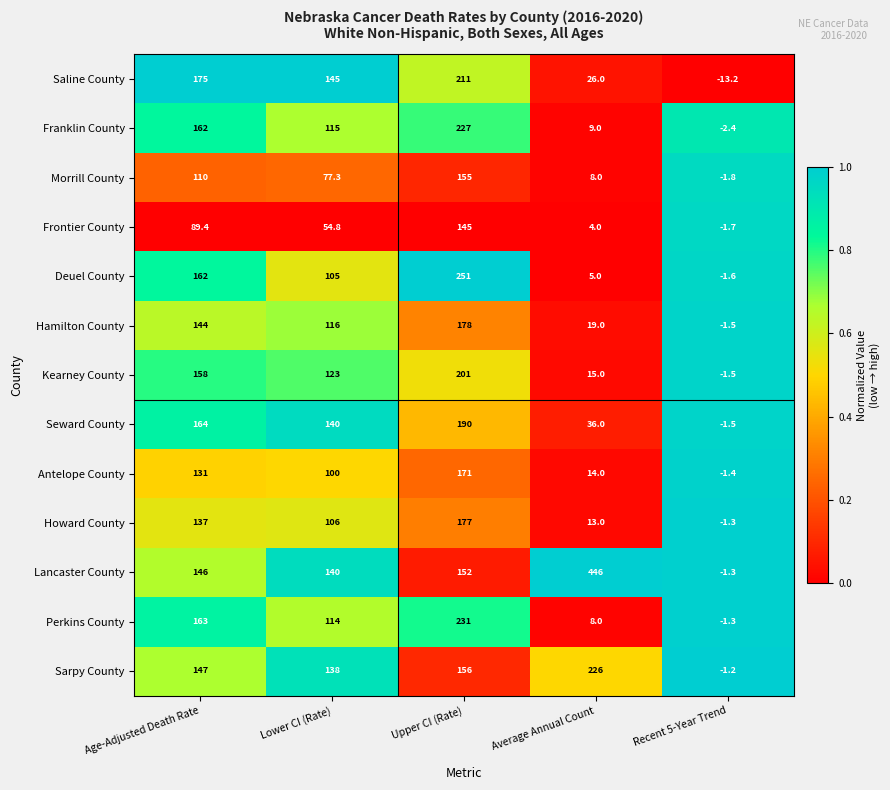

Rank the categories by Sarpy County value from lowest to highest.

Recent 5-Year Trend, Lower CI (Rate), Age-Adjusted Death Rate, Upper CI (Rate), Average Annual Count